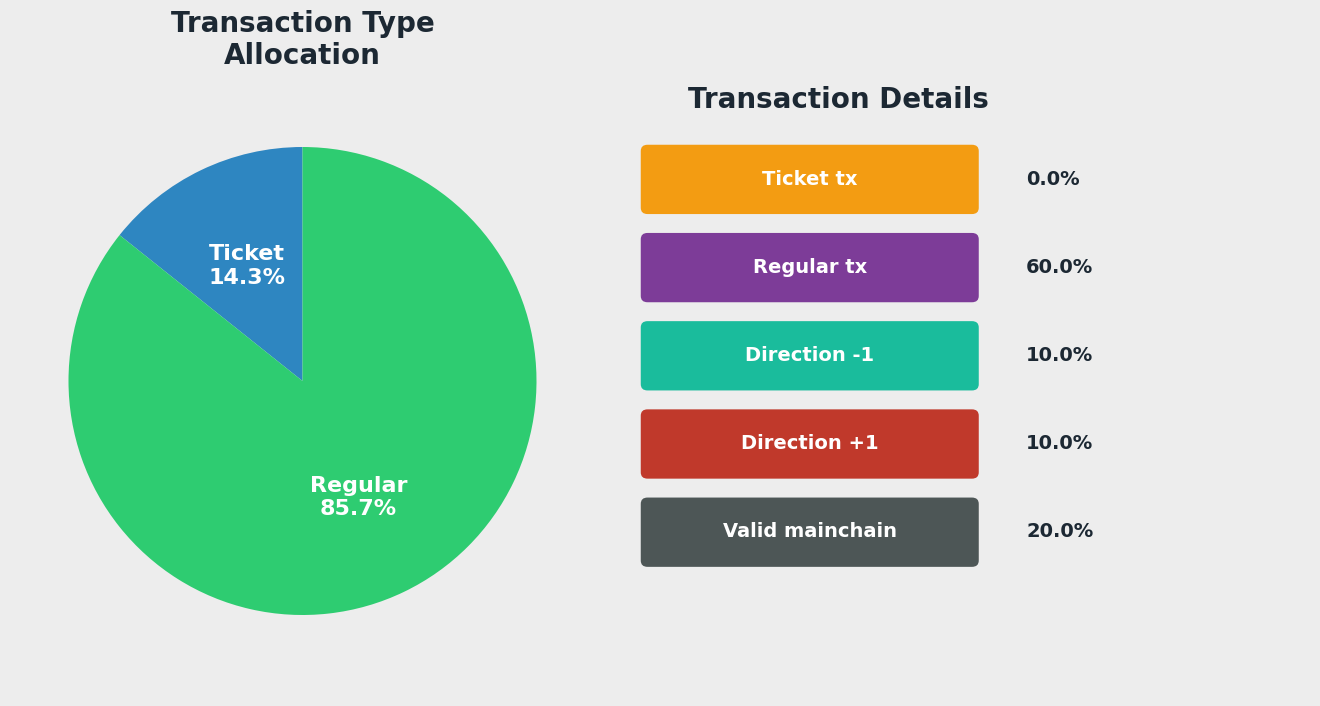

To the nearest percent, what is the difference between the Regular and Ticket slice percentages?

71%